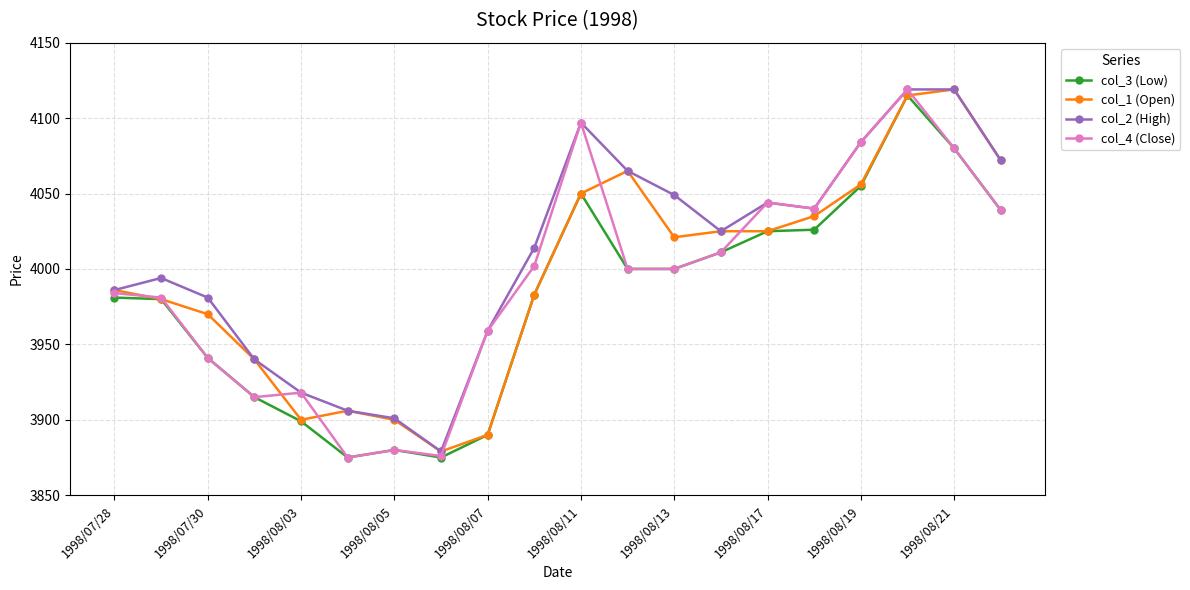

What is the average value of the col_3 (Low) series?

3981